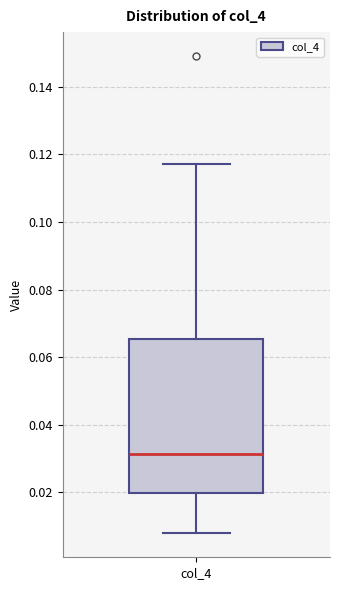

Where does the lower whisker of the box for col_4 end on the y-axis? The values are not printed on the chart, so give them approximately, as read against the axis.

0.008